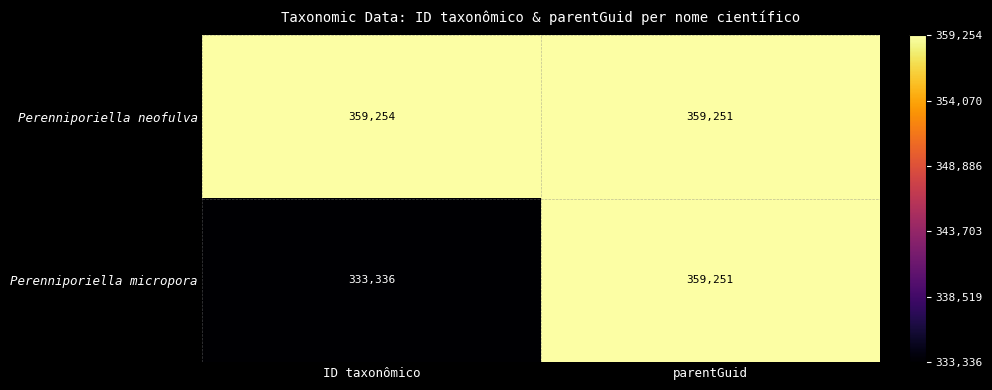

What is the sum of all Perenniporiella neofulva values?

718505